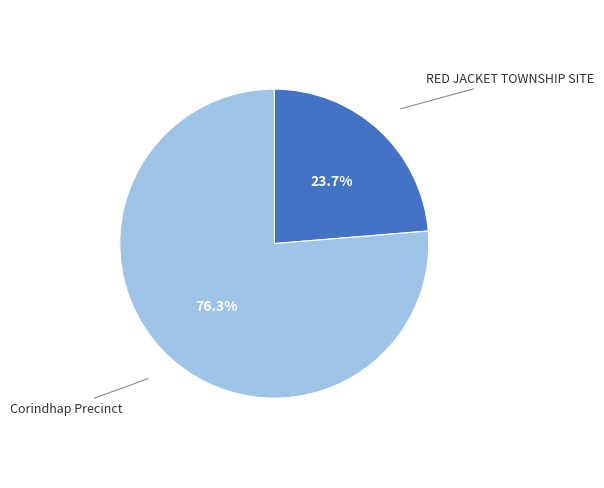

Is there a majority slice in this chart?

Yes